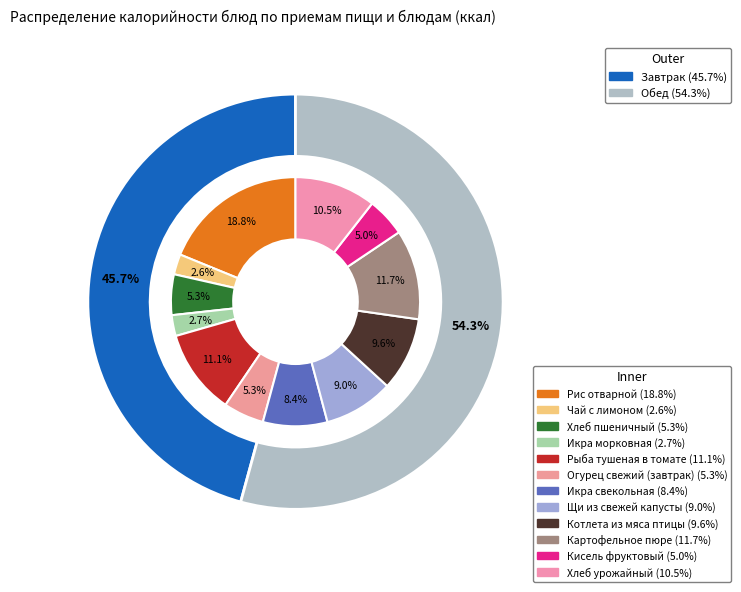

To the nearest percent, what is the difference between the largest and smallest slice percentages?

16%